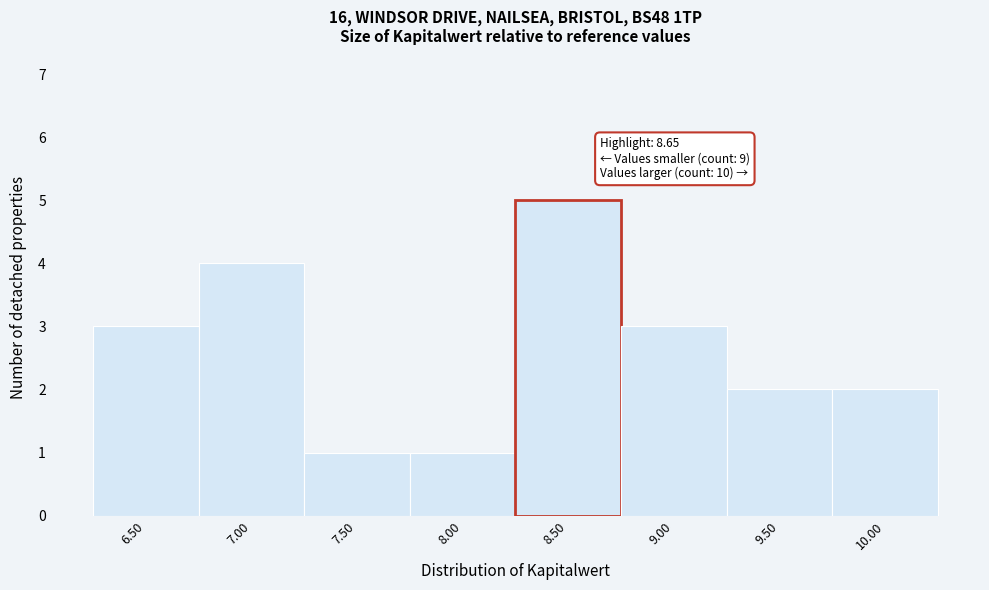

Reading left to right, list all the values displayed in this chart.

6.50=3	7.00=4	7.50=1	8.00=1	8.50=5	9.00=3	9.50=2	10.00=2